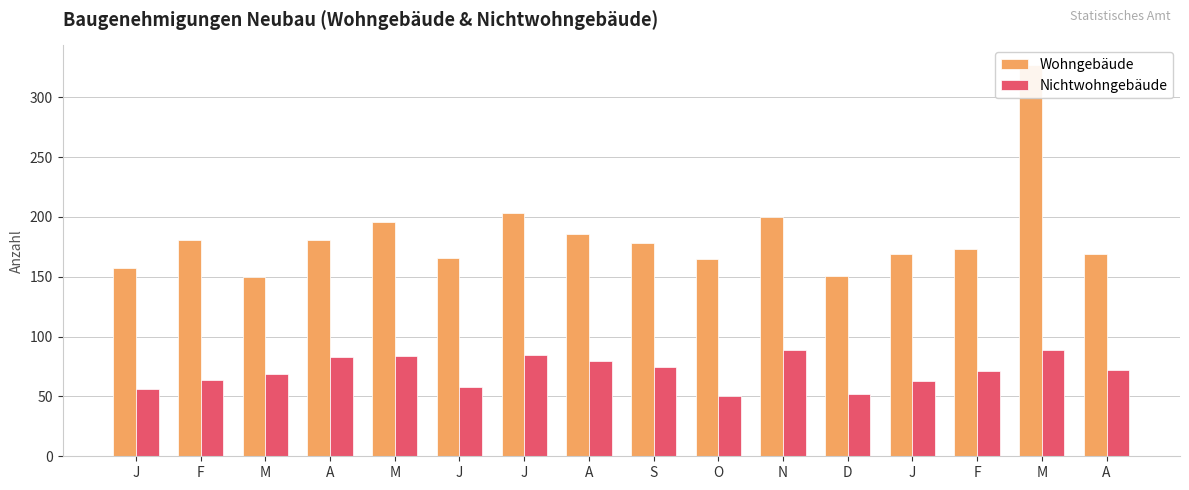

What is the minimum value for Wohngebäude?

150